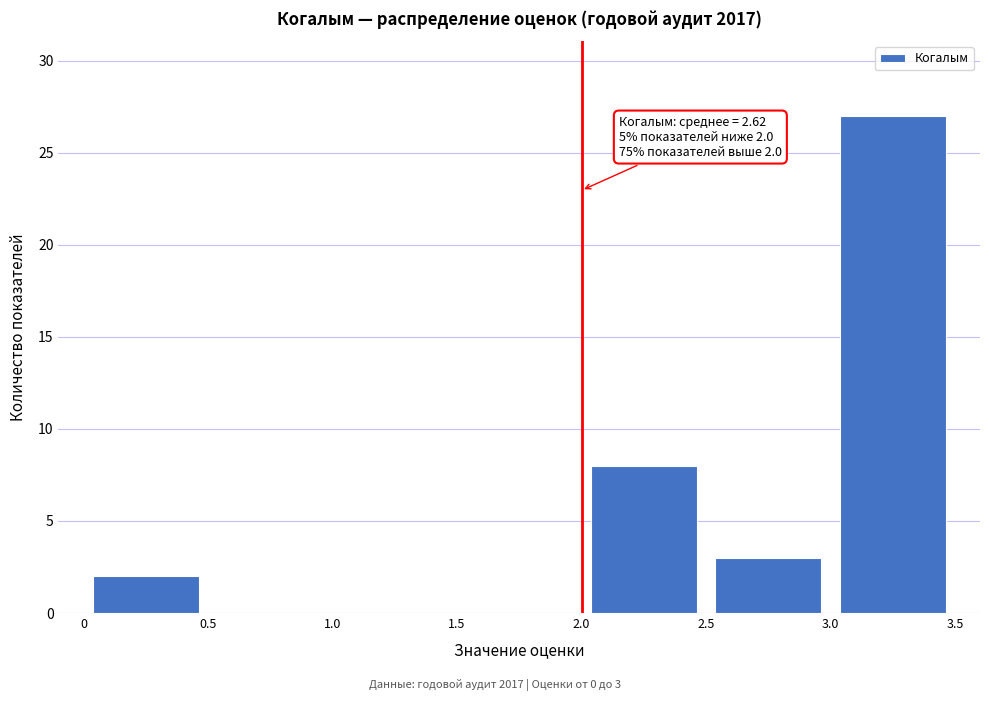

Which range on the x-axis has the tallest bar?

3.0 to 3.5